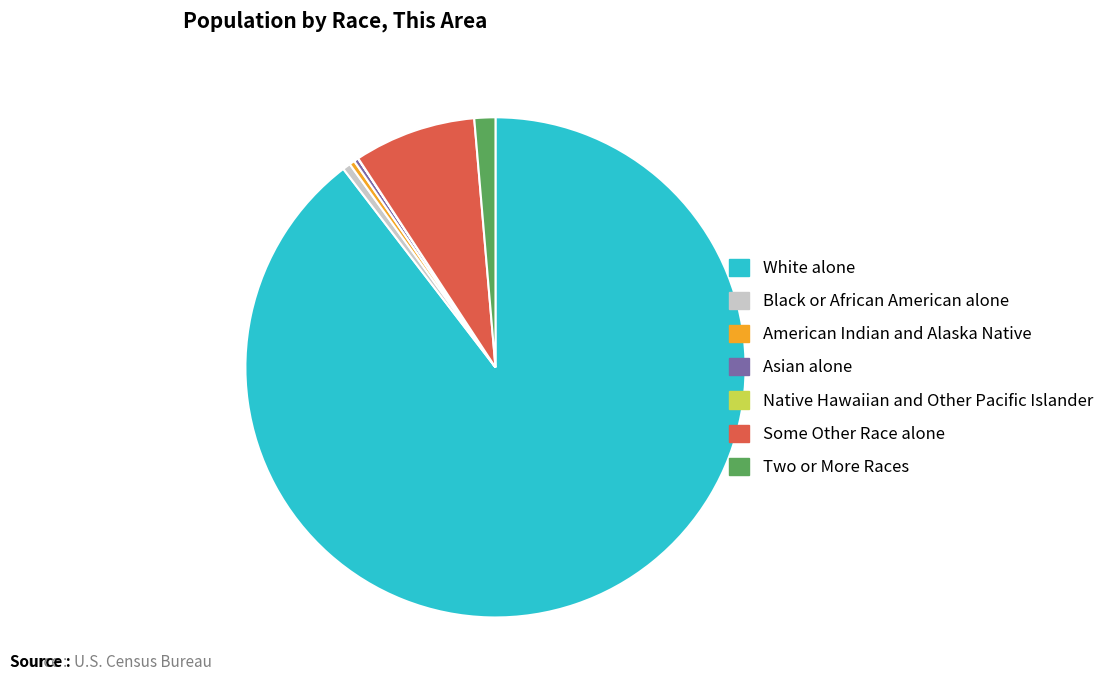

Does any single category account for the majority?

Yes